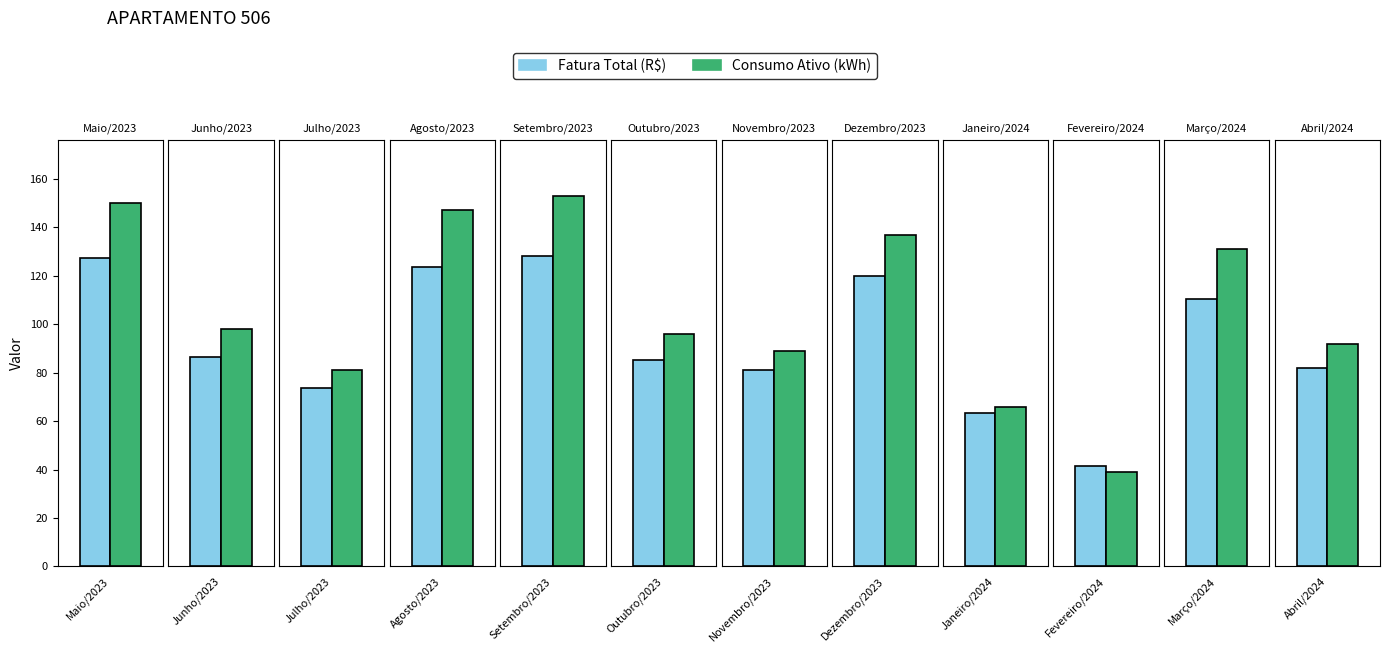

What is the label of the 2nd bar from the left?

Junho/2023